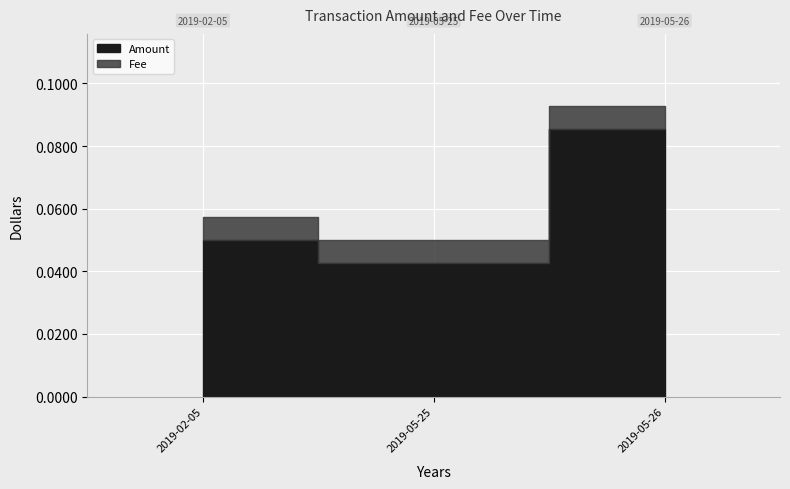

The Fee series shows 0.0 at 2019-02-05. True or false?

True